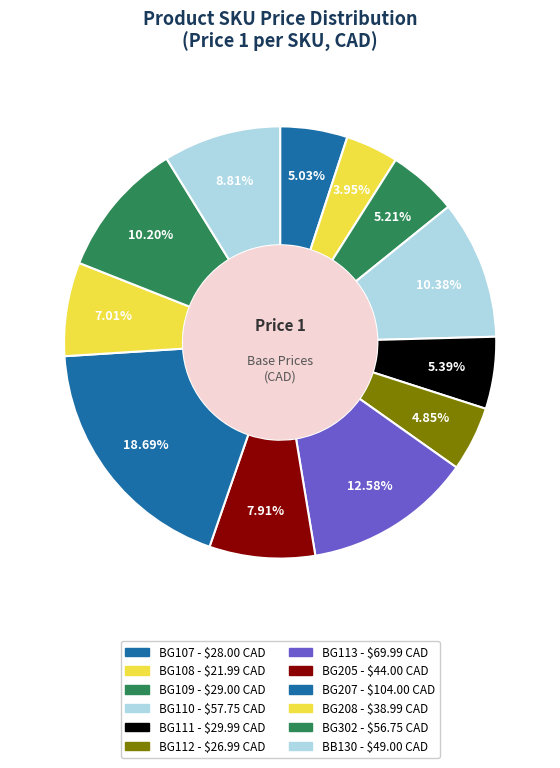

How many segments does this pie chart have?

12